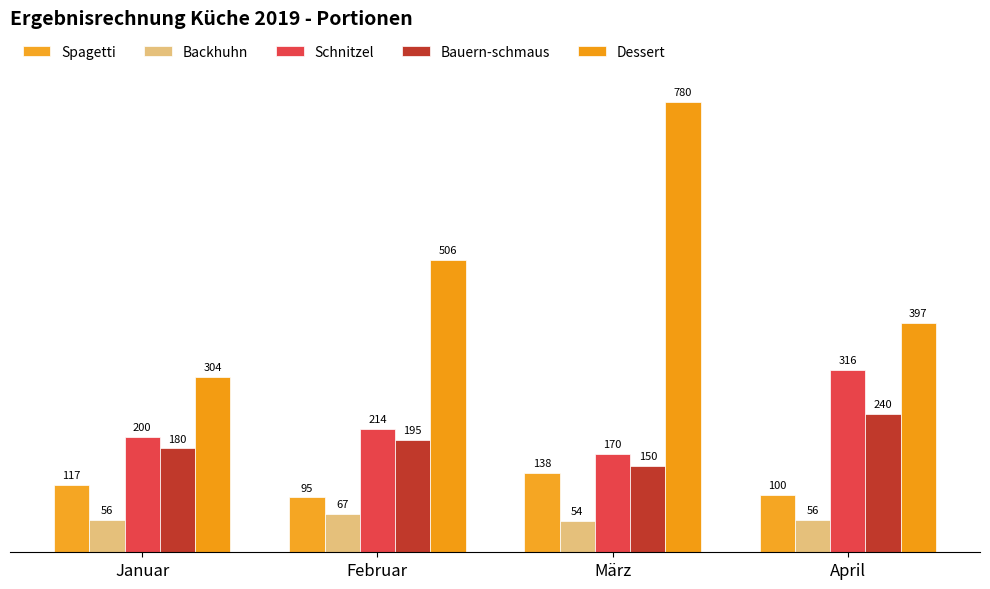

Reading left to right, what are all the values shown in this chart?

Spagetti: 117	95	138	100
Backhuhn: 56	67	54	56
Schnitzel: 200	214	170	316
Bauern-schmaus: 180	195	150	240
Dessert: 304	506	780	397